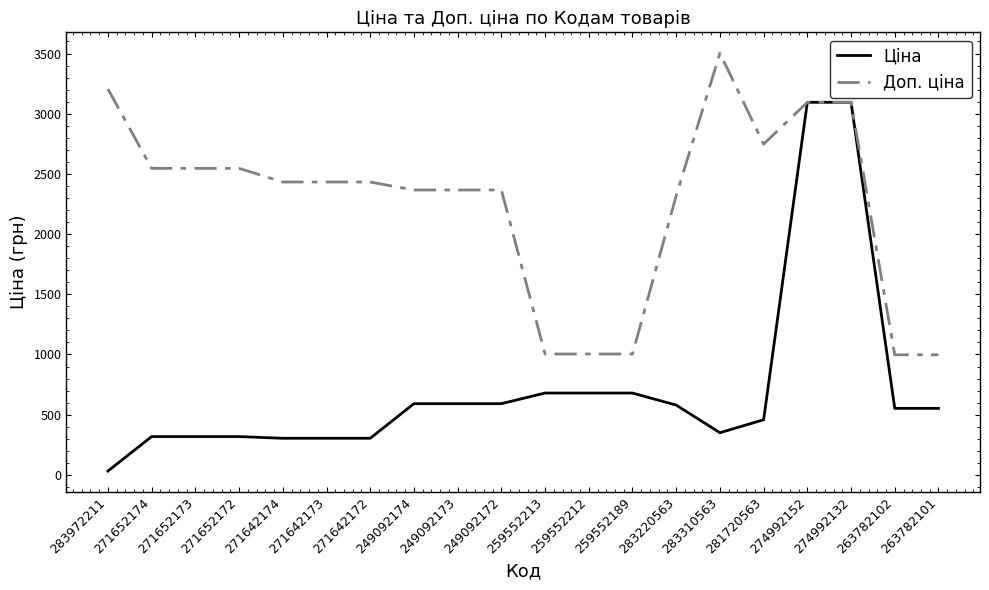

What value does the Ціна series have at 271652174?

318.3